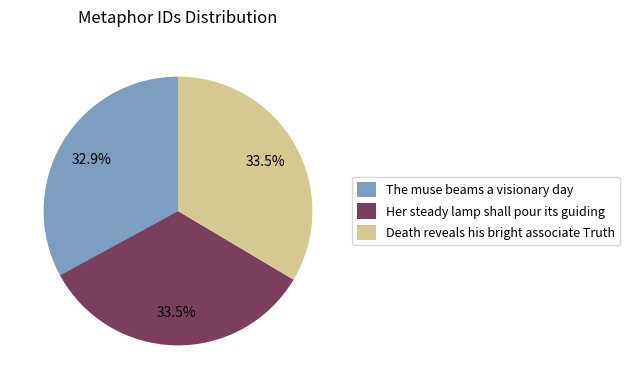

Which has a higher value, The muse beams a visionary day or Her steady lamp shall pour its guiding?

Her steady lamp shall pour its guiding